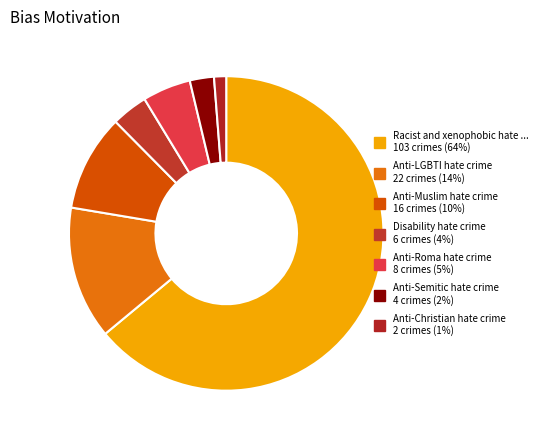

Rank the categories by value from lowest to highest.

Anti-Christian hate crime, Anti-Semitic hate crime, Disability hate crime, Anti-Roma hate crime, Anti-Muslim hate crime, Anti-LGBTI hate crime, Racist and xenophobic hate crime